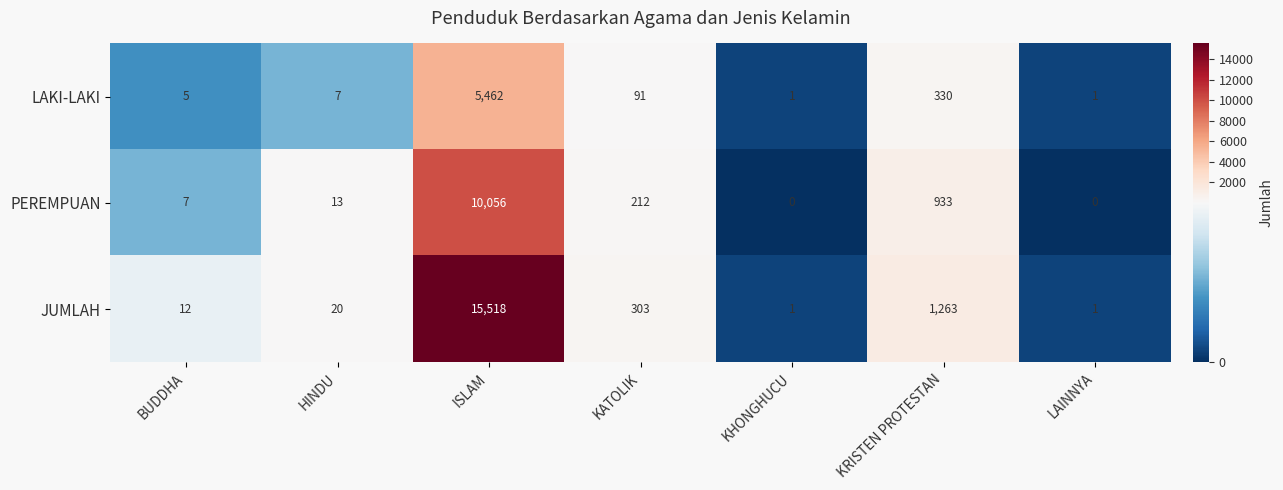

At how many categories does at least one series exceed 9927?

1